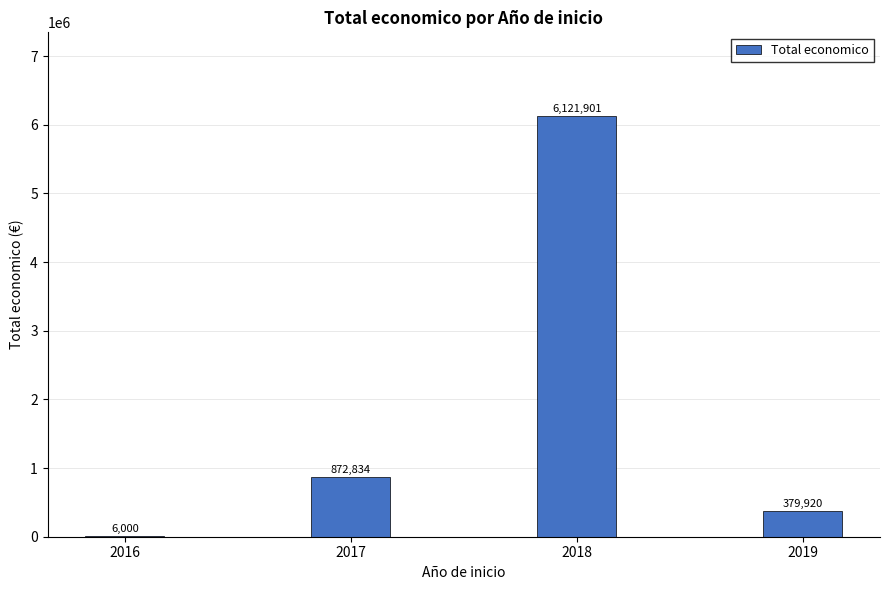

Approximately how many times larger is the value at 2017 compared to 2019?

2.3